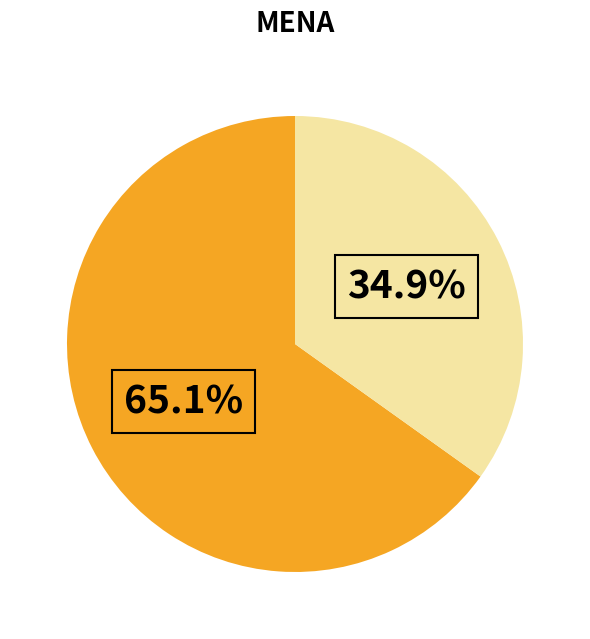

Does any single category account for the majority?

Yes